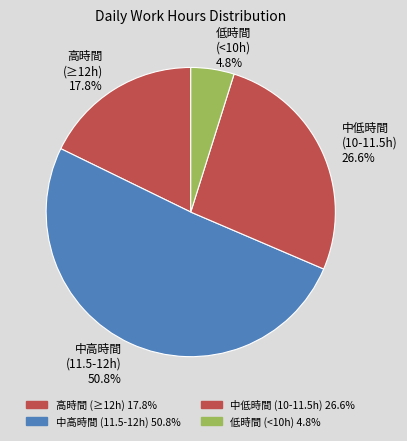

Is the sum of 中低時間 (10-11.5h) 26.6% and 低時間 (<10h) 4.8% greater than half?

No